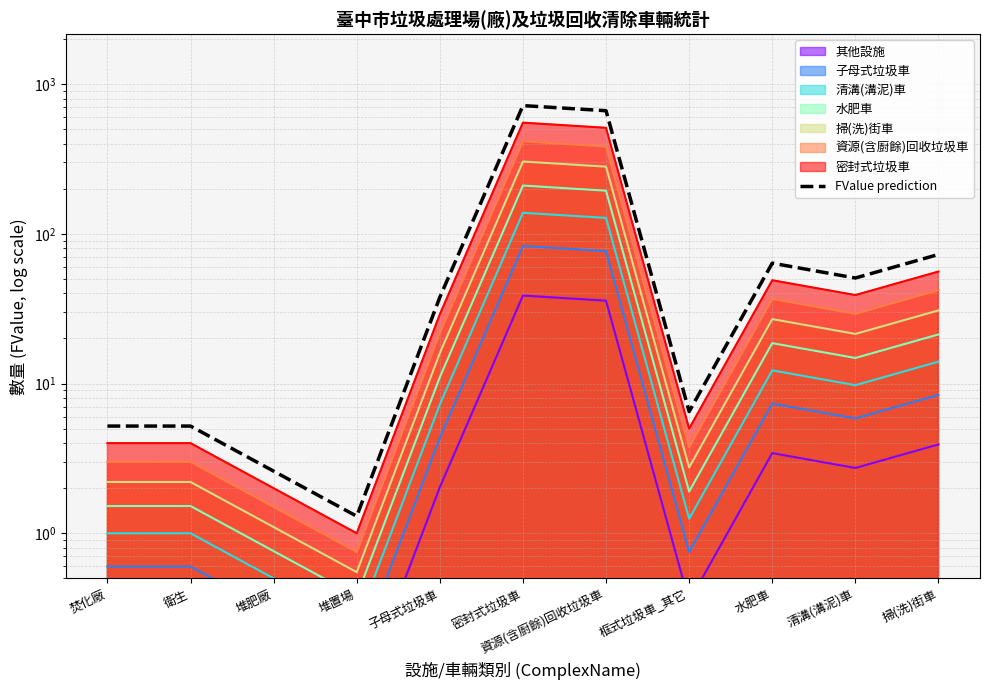

What is the label of the 11th point from the right?

焚化廠